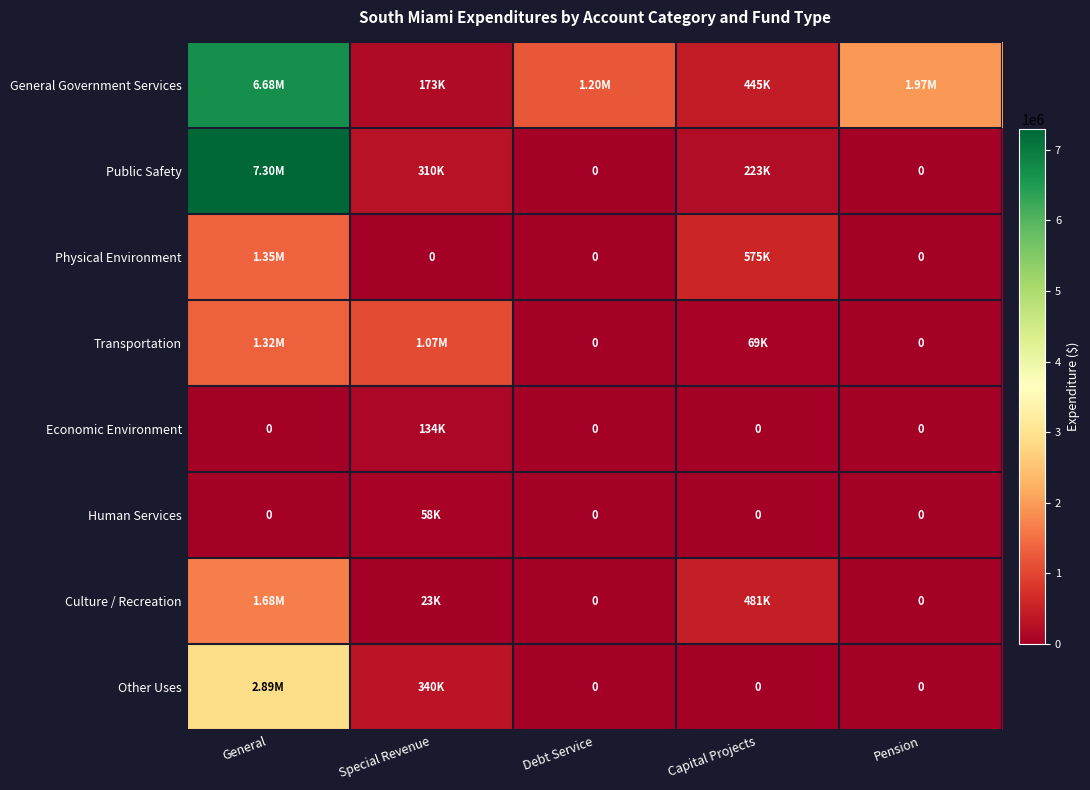

List the labels in order of Human Services value, smallest first.

General, Debt Service, Capital Projects, Pension, Special Revenue